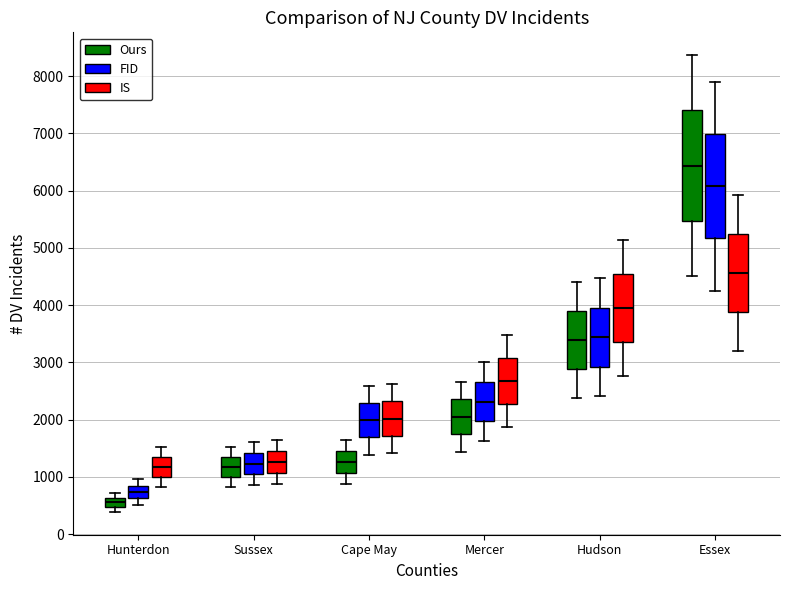

Reading left to right, read every box against the y-axis: the position of its median line, the range the box covers, and the ends of its whiskers. The values are not printed on the chart, so give them approximately, as read against the axis.

Hunterdon (Ours): median 600 (inside the box), box 500 to 600, whiskers 400 to 700
Hunterdon (FID): median 700, box 600 to 800, whiskers 500 to 1000
Hunterdon (IS): median 1200, box 1000 to 1400, whiskers 800 to 1500
Sussex (Ours): median 1200, box 1000 to 1400, whiskers 800 to 1500
Sussex (FID): median 1200, box 1000 to 1400, whiskers 900 to 1600
Sussex (IS): median 1300, box 1100 to 1500, whiskers 900 to 1600
Cape May (Ours): median 1300, box 1100 to 1500, whiskers 900 to 1600
Cape May (FID): median 2000, box 1700 to 2300, whiskers 1400 to 2600
Cape May (IS): median 2000, box 1700 to 2300, whiskers 1400 to 2600
Mercer (Ours): median 2000, box 1700 to 2400, whiskers 1400 to 2700
Mercer (FID): median 2300, box 2000 to 2700, whiskers 1600 to 3000
Mercer (IS): median 2700, box 2300 to 3100, whiskers 1900 to 3500
Hudson (Ours): median 3400, box 2900 to 3900, whiskers 2400 to 4400
Hudson (FID): median 3400, box 2900 to 4000, whiskers 2400 to 4500
Hudson (IS): median 4000, box 3400 to 4500, whiskers 2800 to 5100
Essex (Ours): median 6400, box 5500 to 7400, whiskers 4500 to 8400
Essex (FID): median 6100, box 5200 to 7000, whiskers 4300 to 7900
Essex (IS): median 4600, box 3900 to 5200, whiskers 3200 to 5900